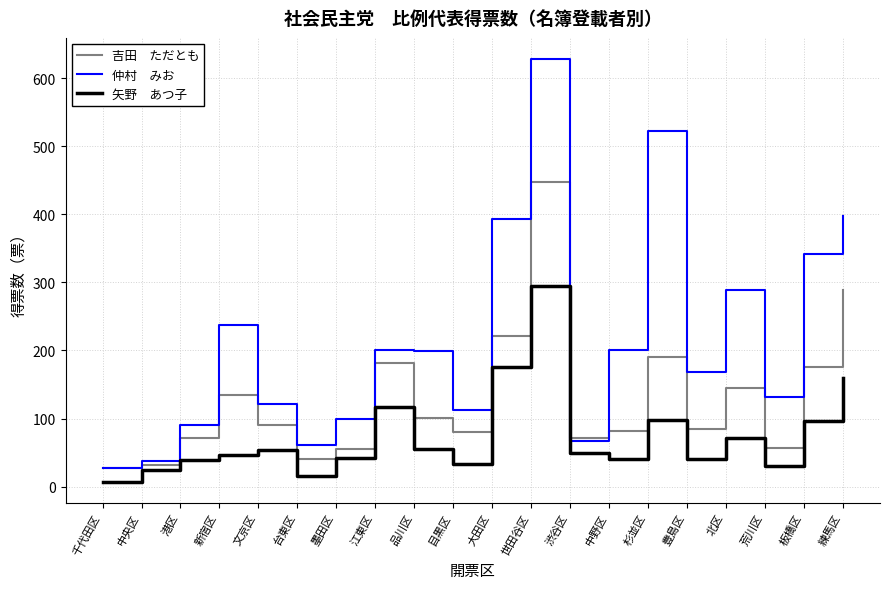

What position from the left is 港区?

3